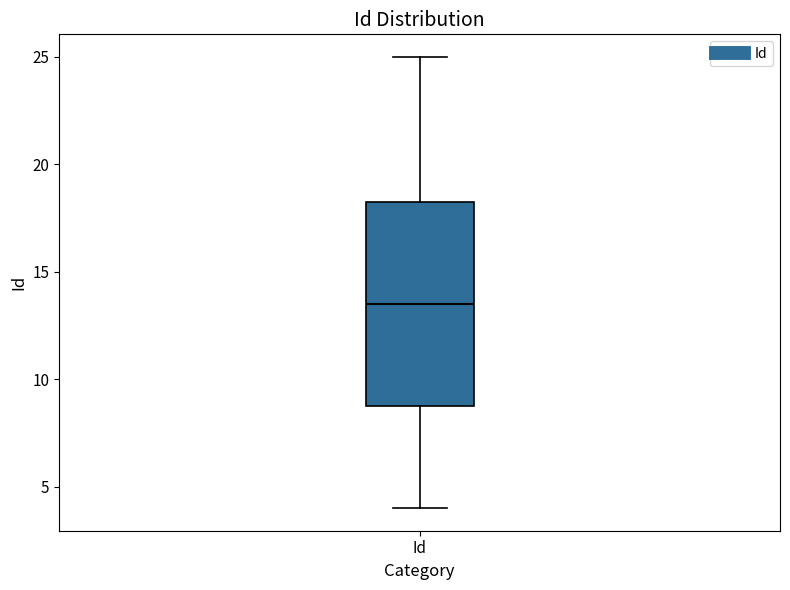

Read this box plot against the y-axis: the position of the median line, the range covered by the box, and the ends of both whiskers. The values are not printed on the chart, so give them approximately, as read against the axis.

median 13.5, box 9.0 to 18.5, whiskers 4.0 to 25.0